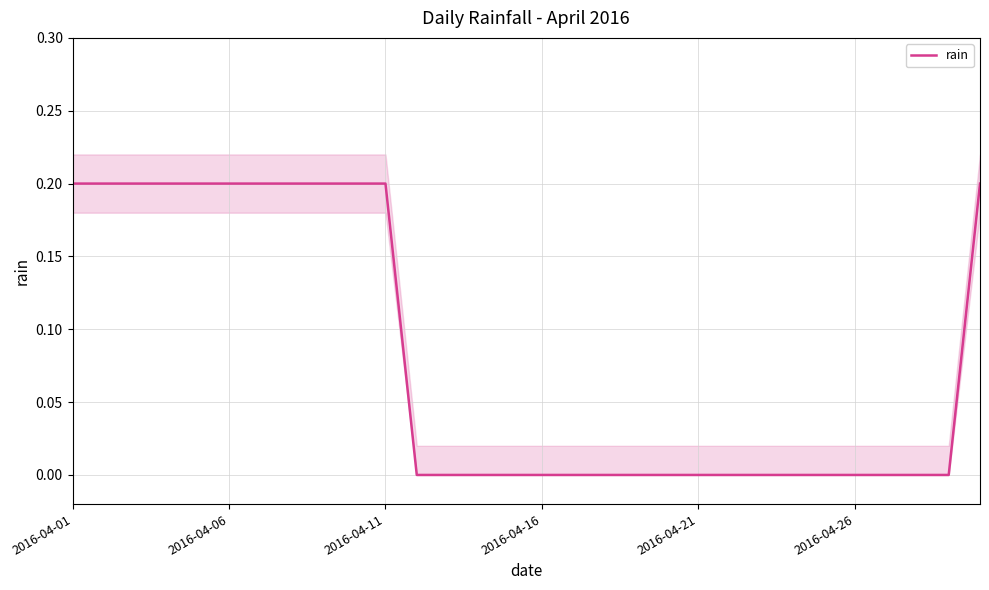

True or false: there are more than 2 points higher than both neighbors.

False